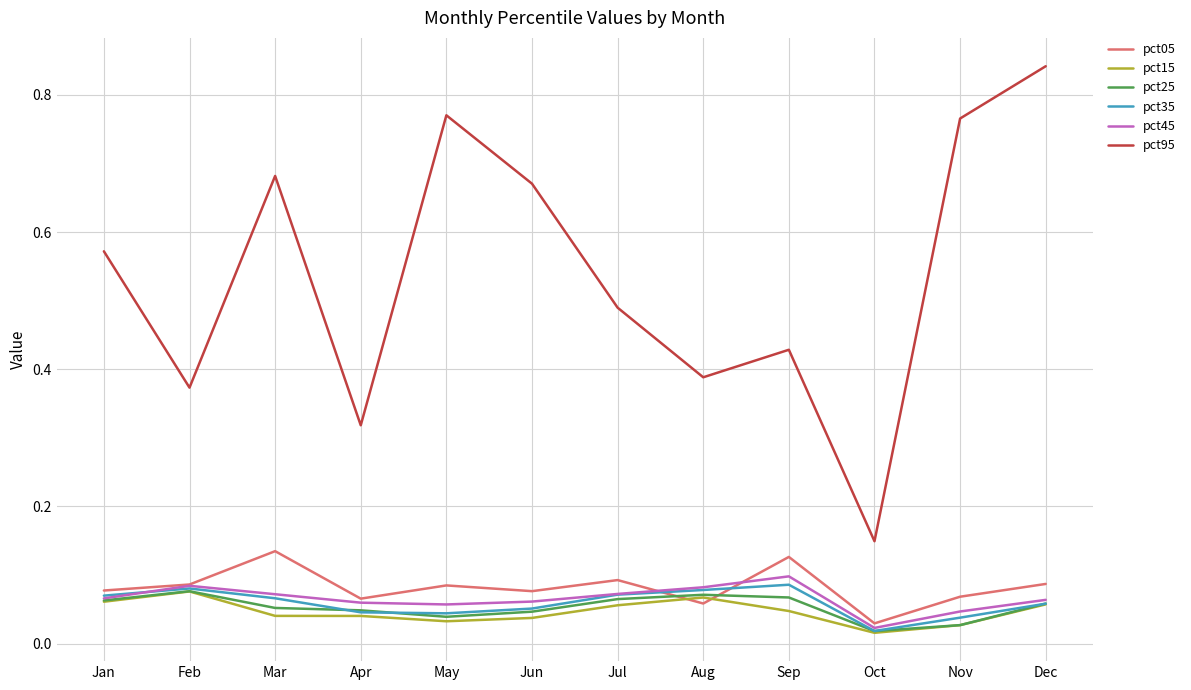

Which series has the largest total across all categories?

pct95